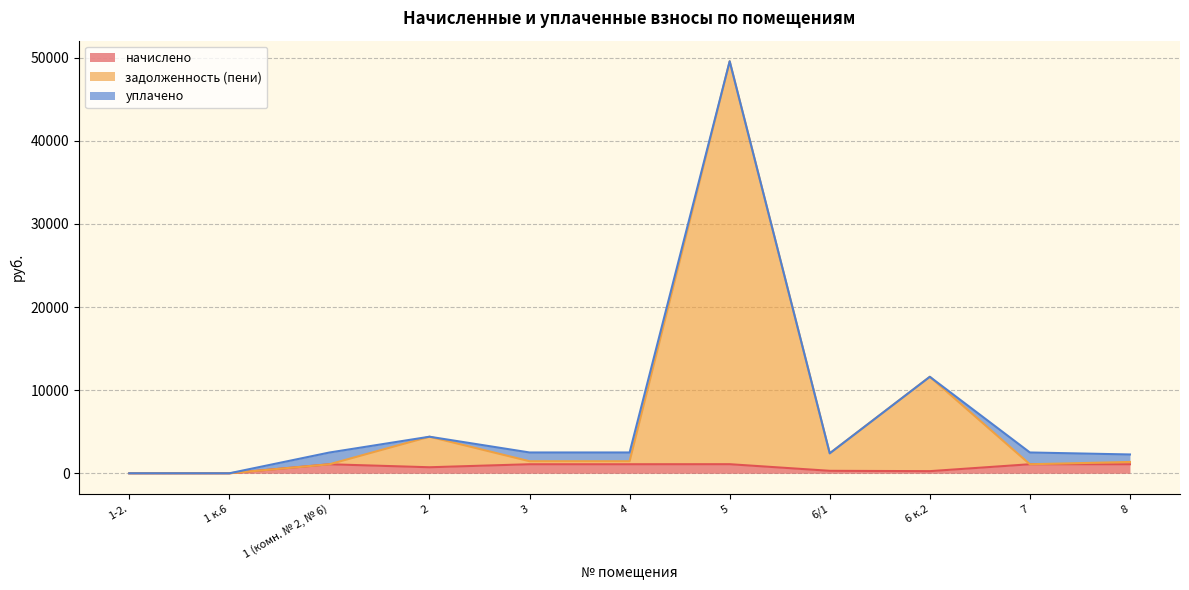

What is the sum of the задолженность (пени) values at 6/1 and 5?

51962.8